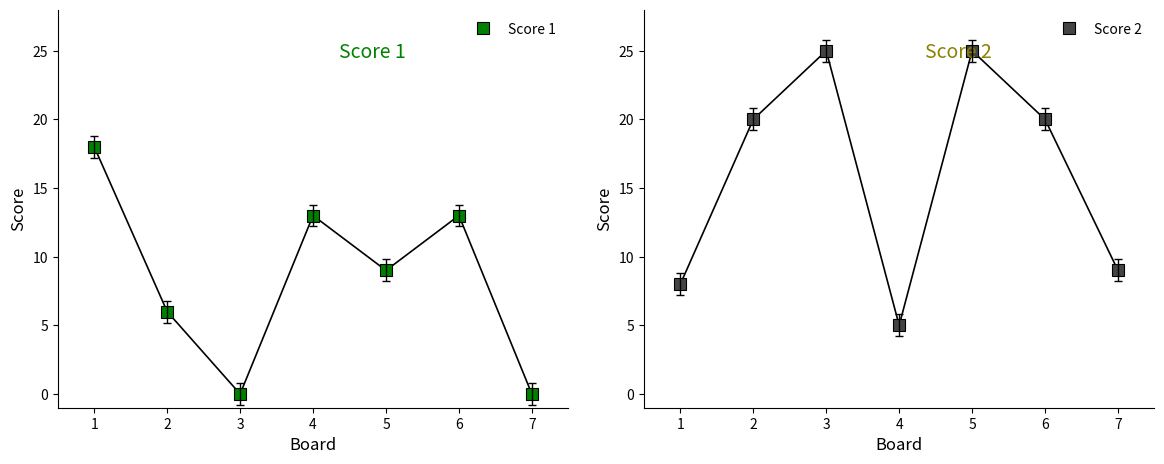

After their last crossing, which series has the higher values: Score 1 or Score 2?

Score 2